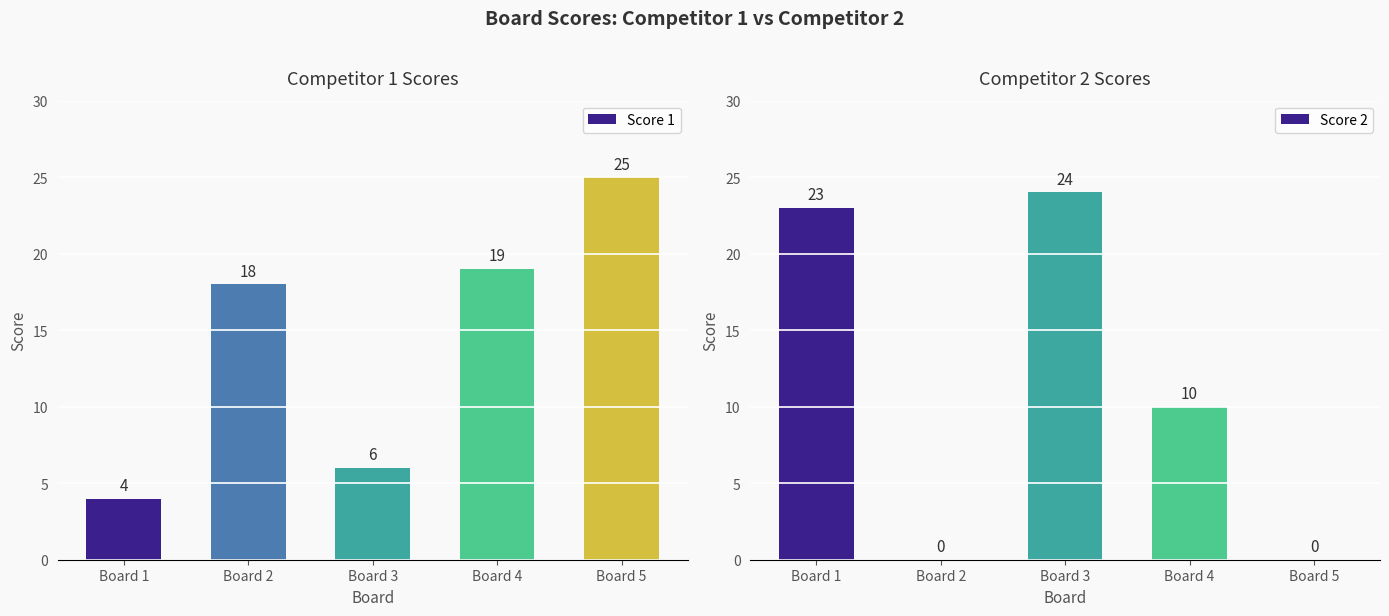

Reading left to right, list all the values displayed in this chart.

Score 1: Board 1=4	Board 2=18	Board 3=6	Board 4=19	Board 5=25
Score 2: Board 1=23	Board 2=0	Board 3=24	Board 4=10	Board 5=0